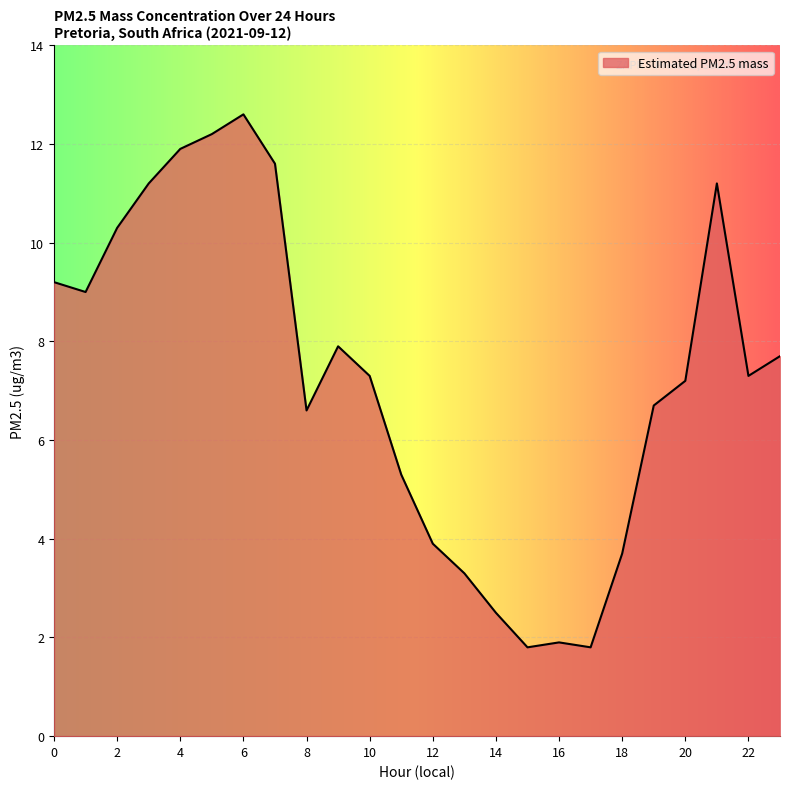

What is the minimum value shown in the chart?

1.8